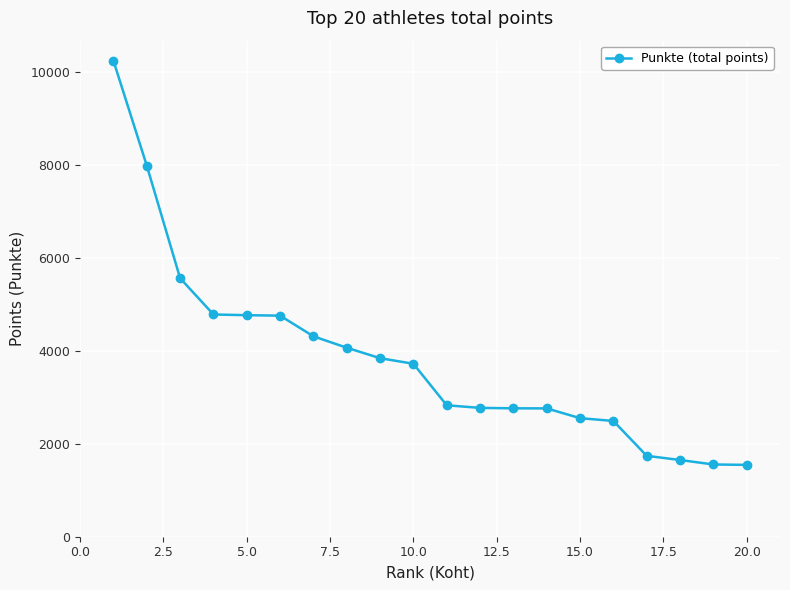

What is the value of the 5th point from the left?

4765.0